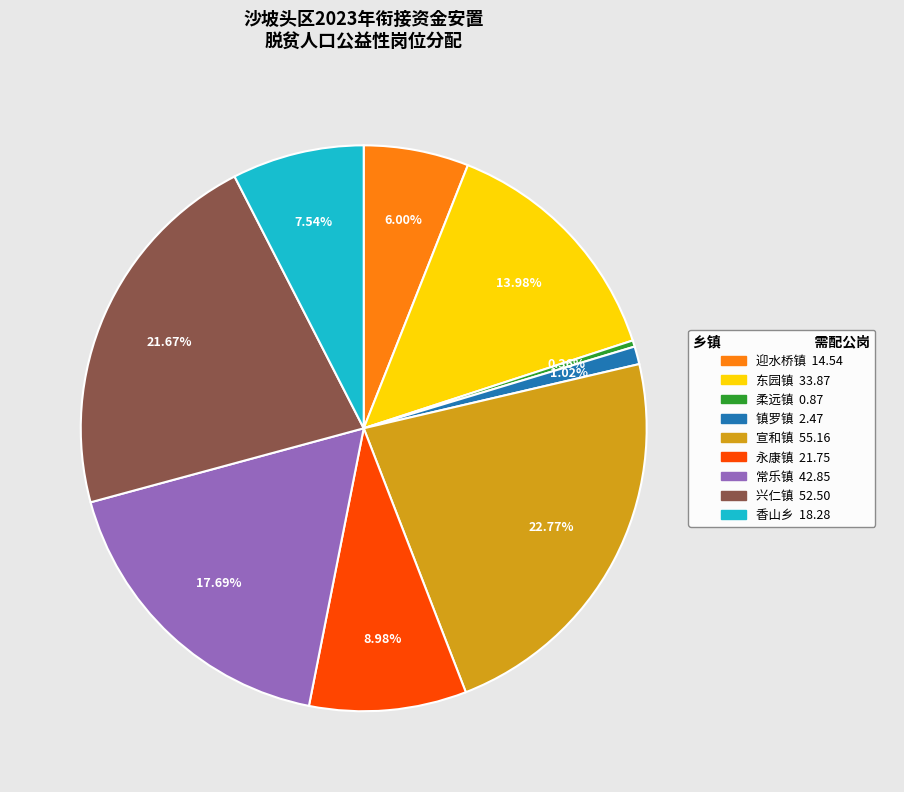

Approximately how many times larger is the value at 兴仁镇 compared to 永康镇?

2.4